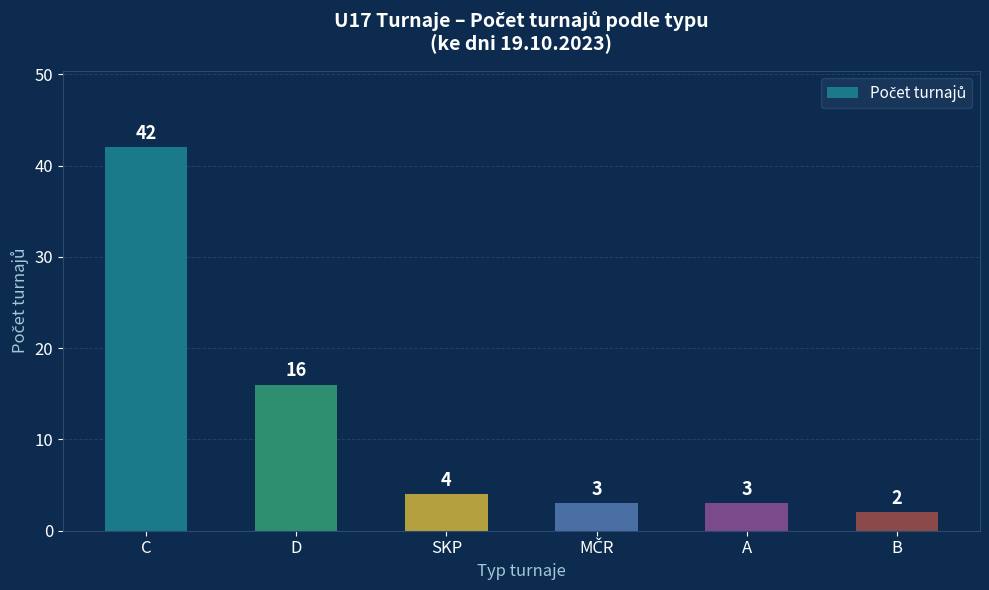

At which category does the chart reach its peak across all series?

C